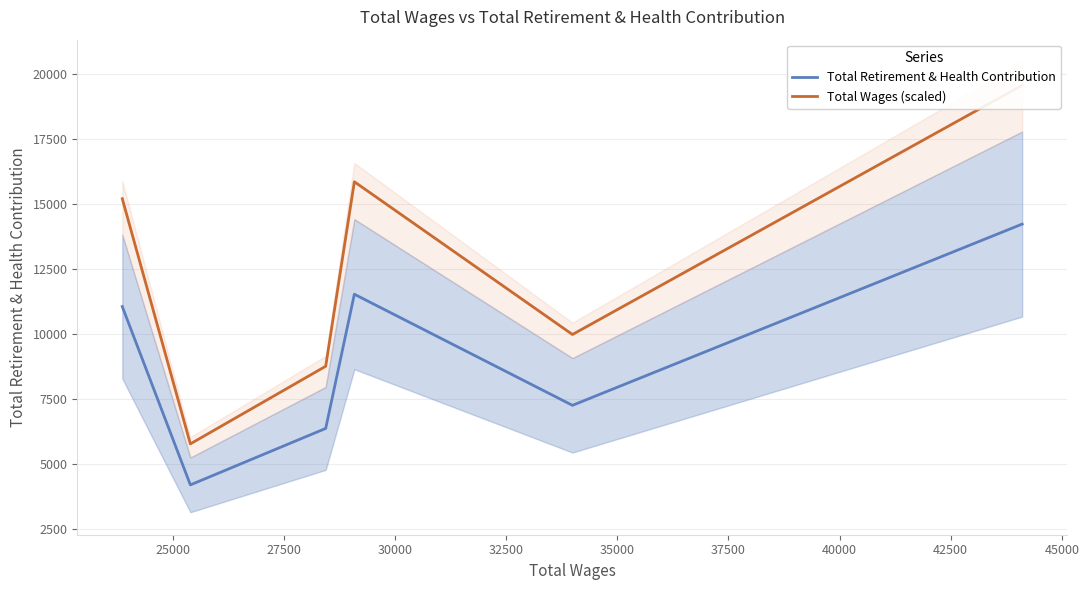

What are all the series names shown in the legend?

Total Retirement & Health Contribution, Total Wages (scaled)